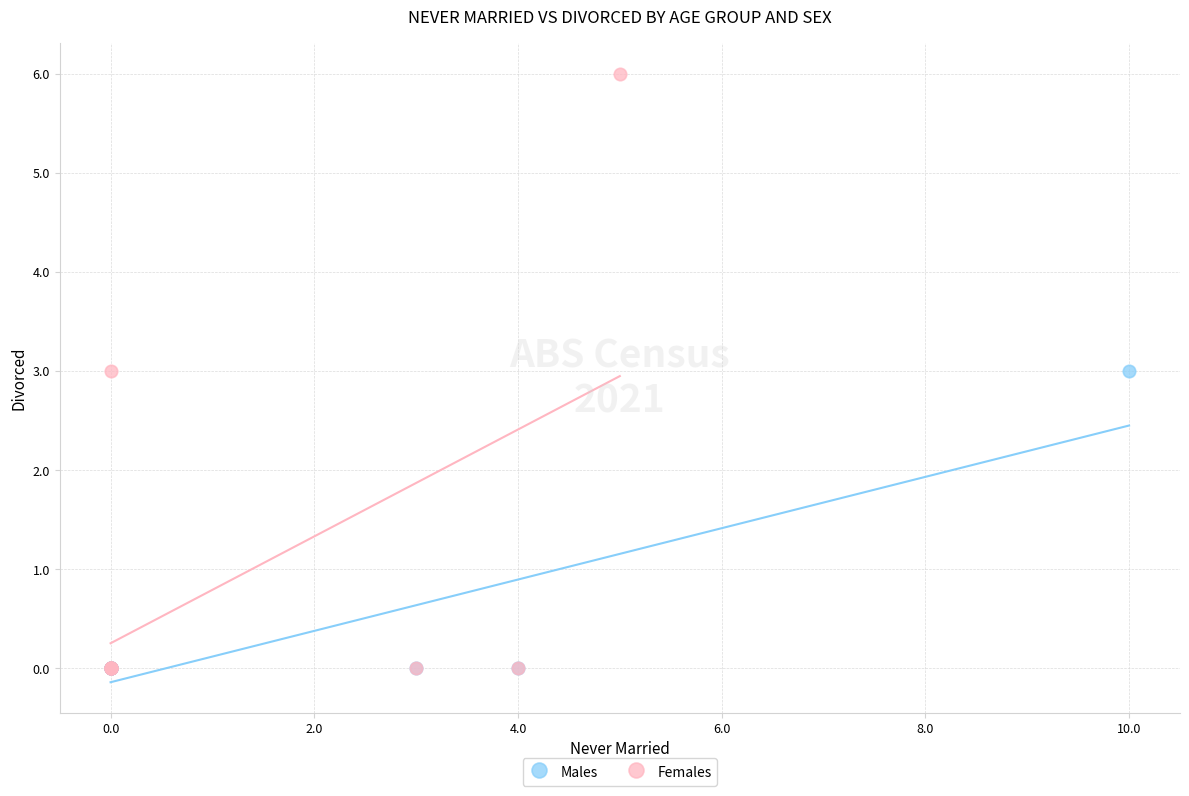

Which series has the largest Y range (max minus min)?

Females